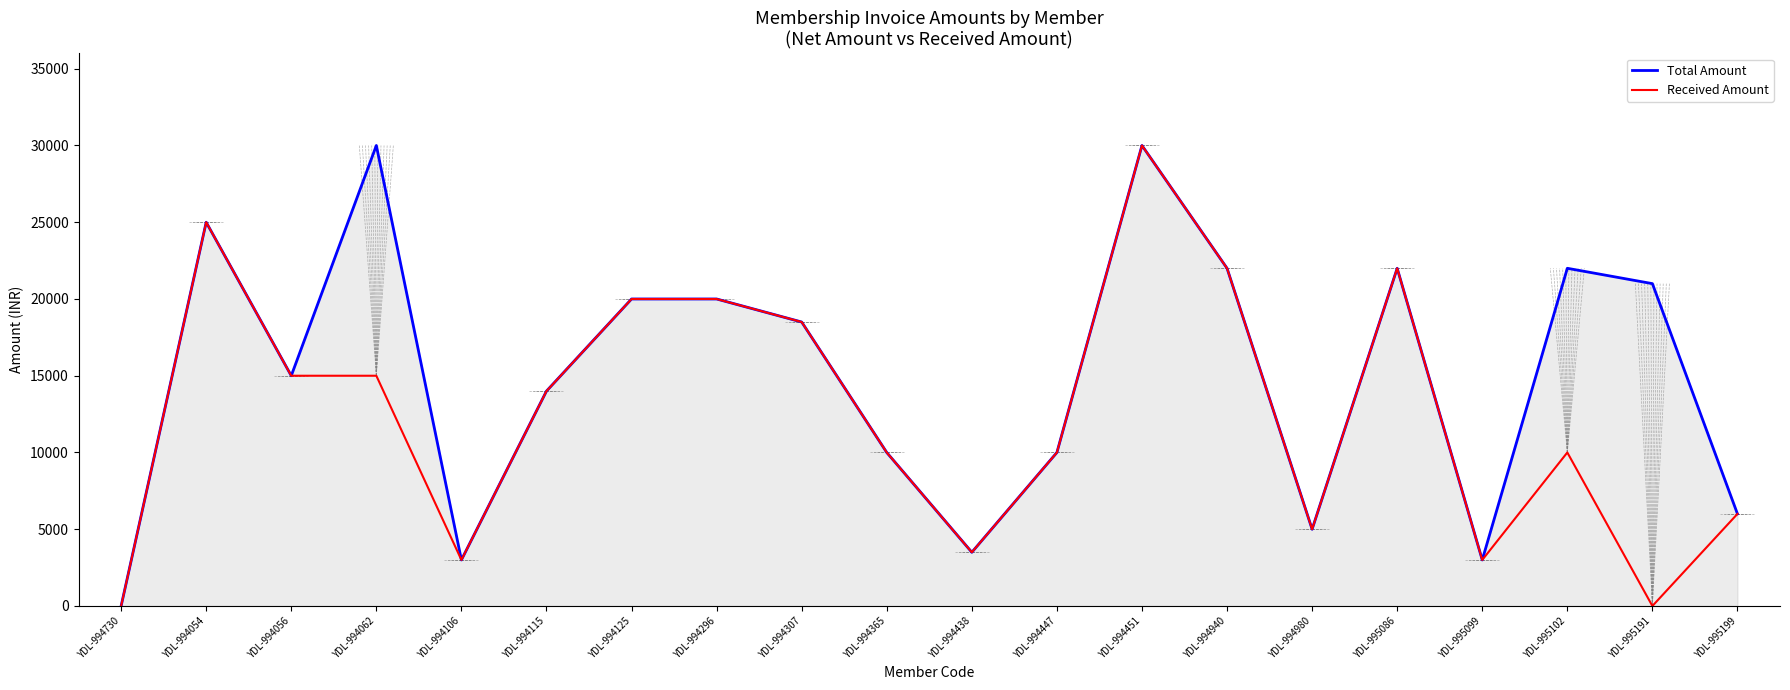

What is the average value of the Total Amount series?

15000